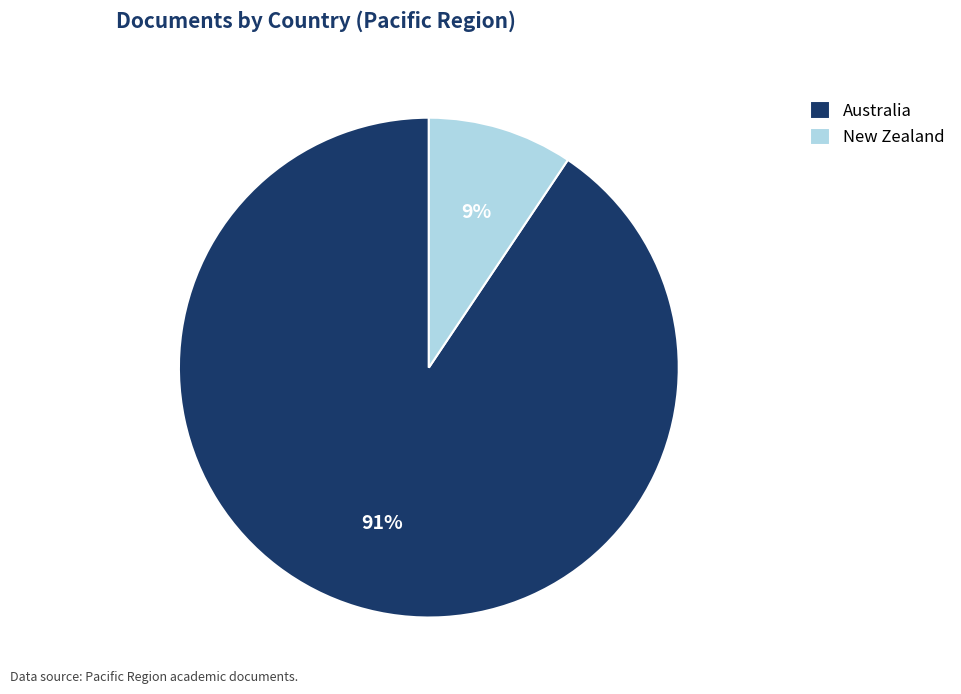

To the nearest percent, what portion does Australia represent?

91%